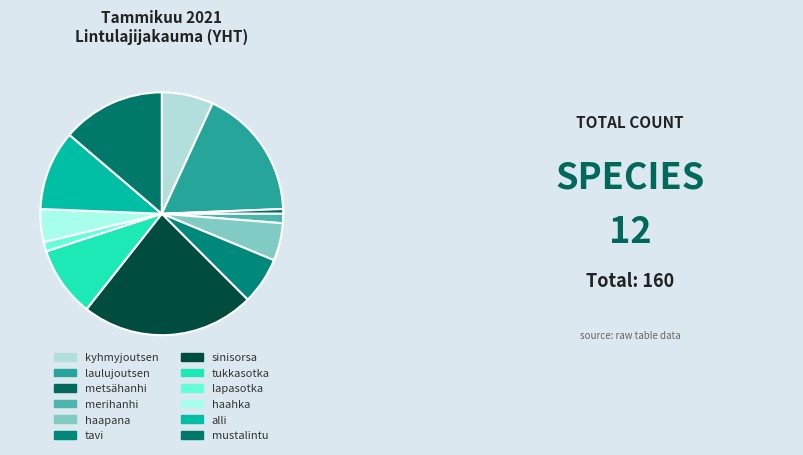

Count the number of slices in the pie.

12